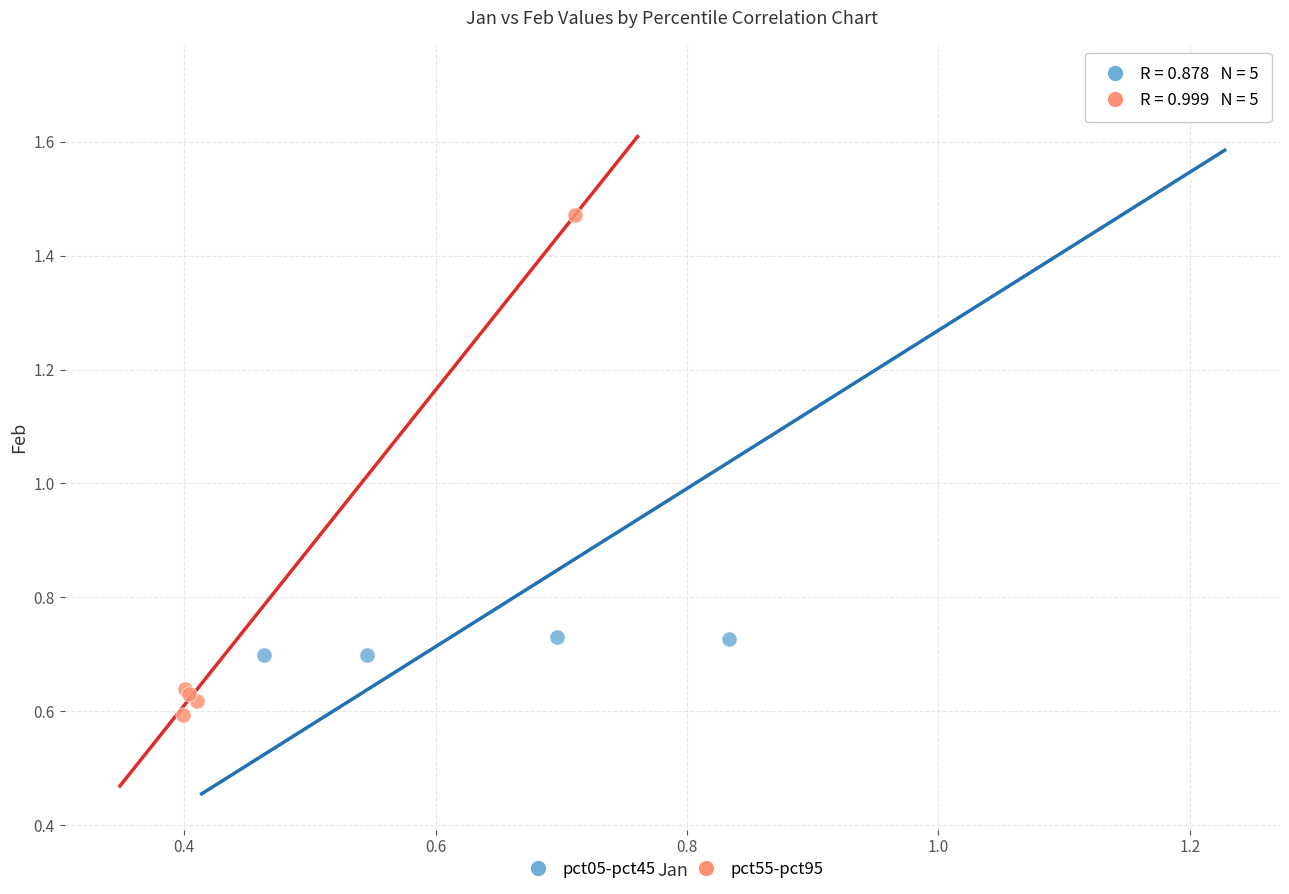

Which series has the widest spread of Y values?

pct05-pct45